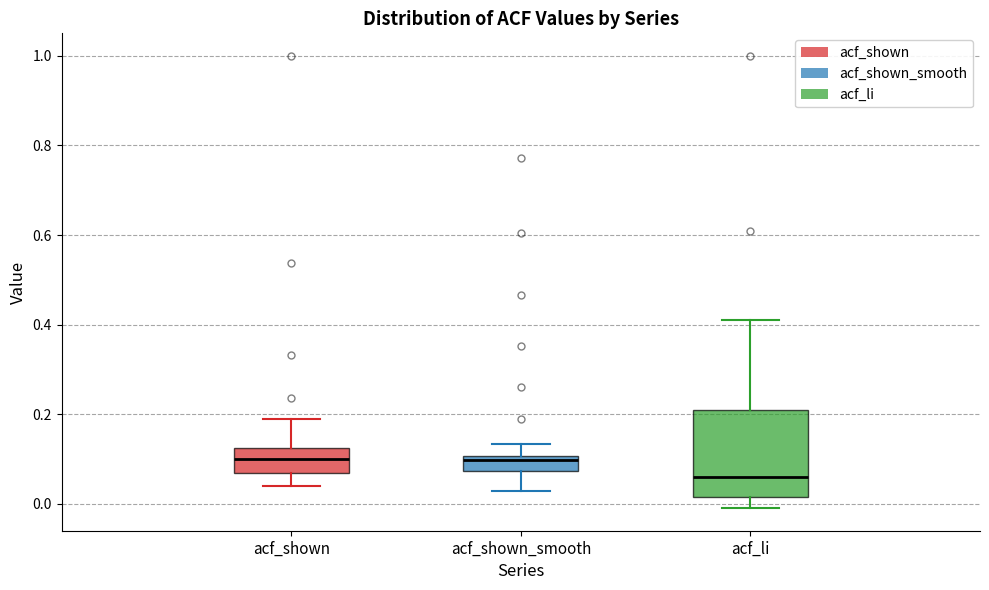

Reading left to right, transcribe this box plot: for each box, give where its median line is, the range the box spans, and where its two whiskers end, as read against the y-axis. The values are not printed on the chart, so give them approximately, as read against the axis.

acf_shown: median 0.10, box 0.06 to 0.12, whiskers 0.04 to 0.20
acf_shown_smooth: median 0.10 (just below the box's upper edge), box 0.08 to 0.10, whiskers 0.02 to 0.14
acf_li: median 0.06, box 0.02 to 0.20, whiskers 0.00 to 0.42